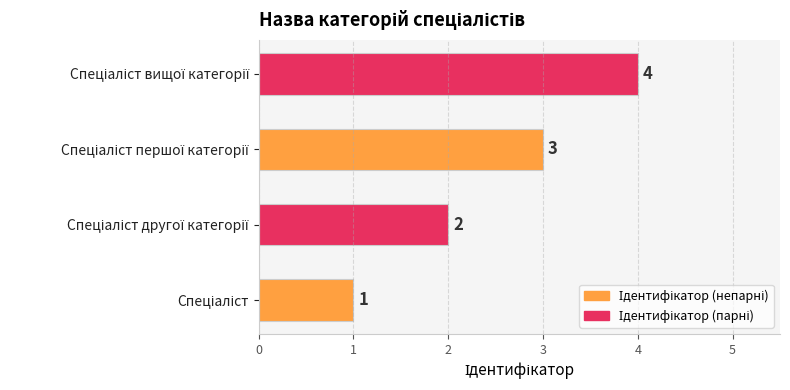

How many values are between 2 and 4?

3